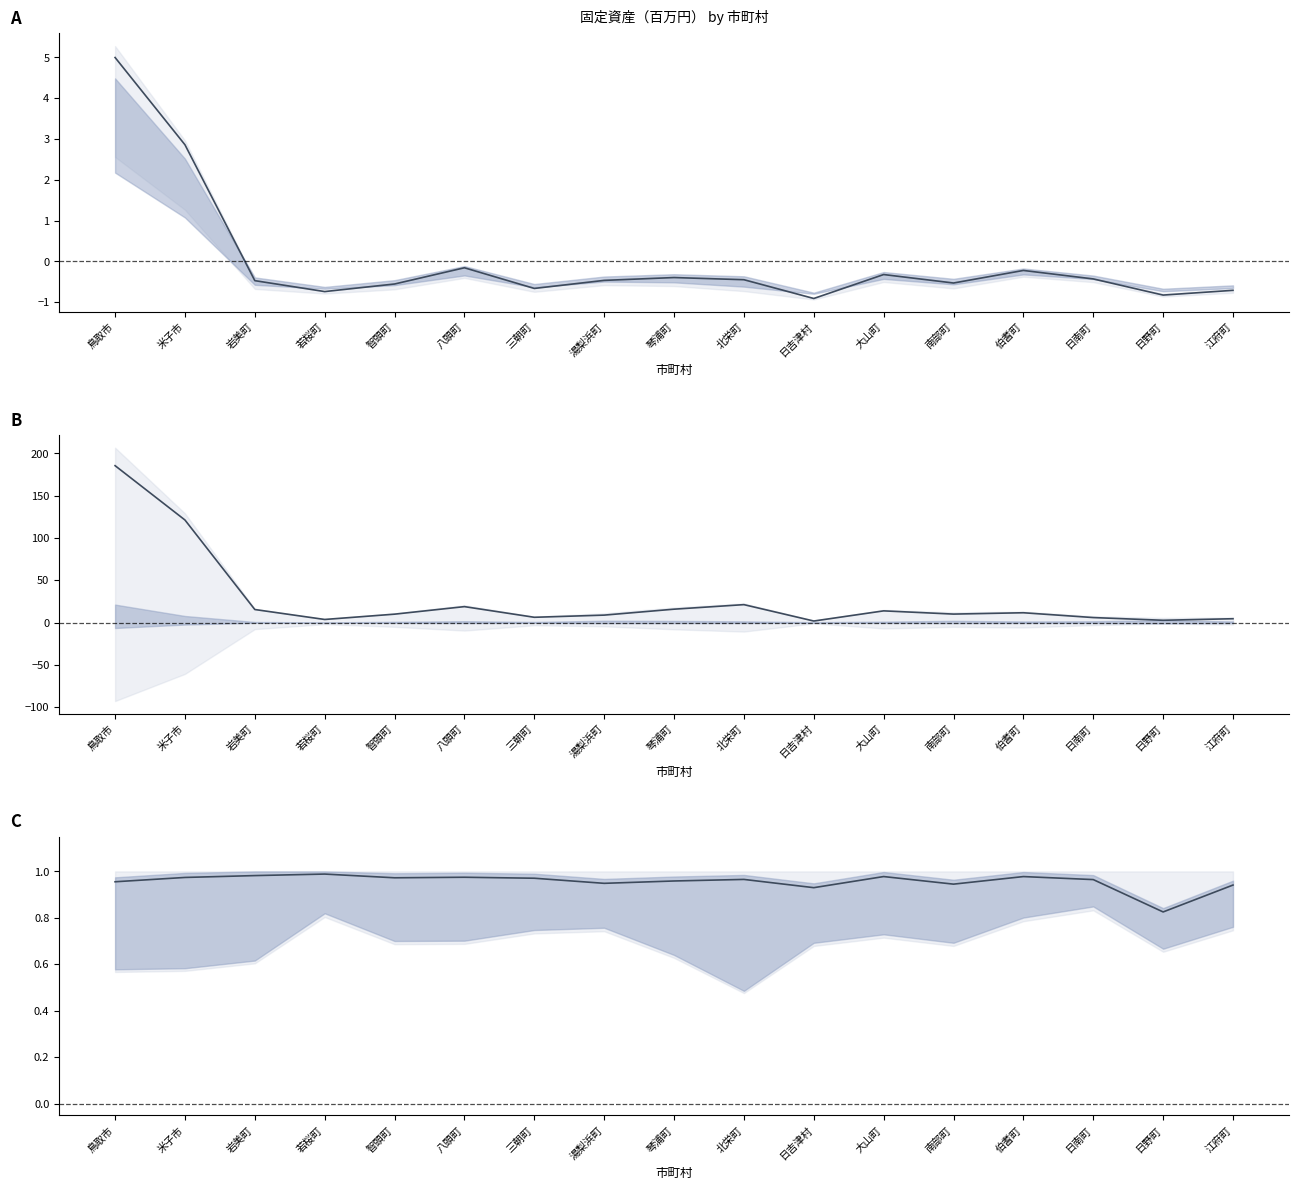

At which category does 正規化（全体） reach its first local valley?

若桜町